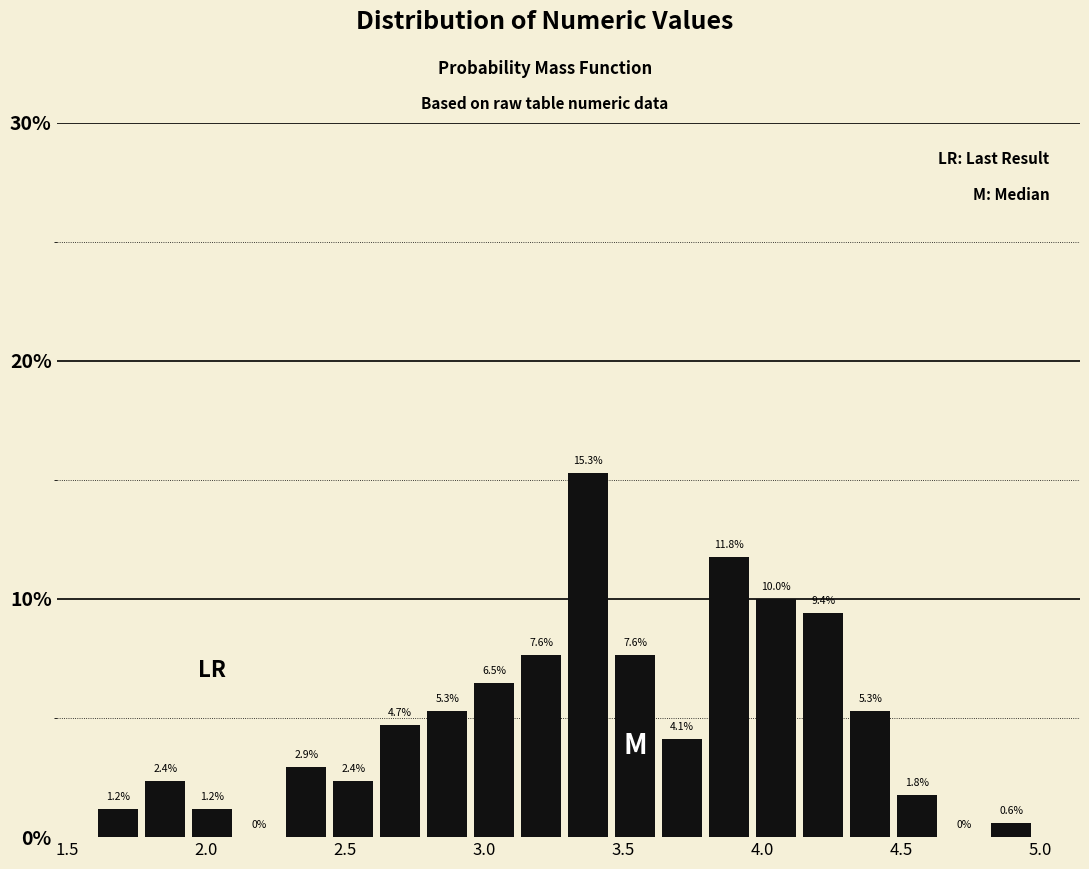

Read against the x-axis, roughly where is the centre of the tallest bar?

3.35